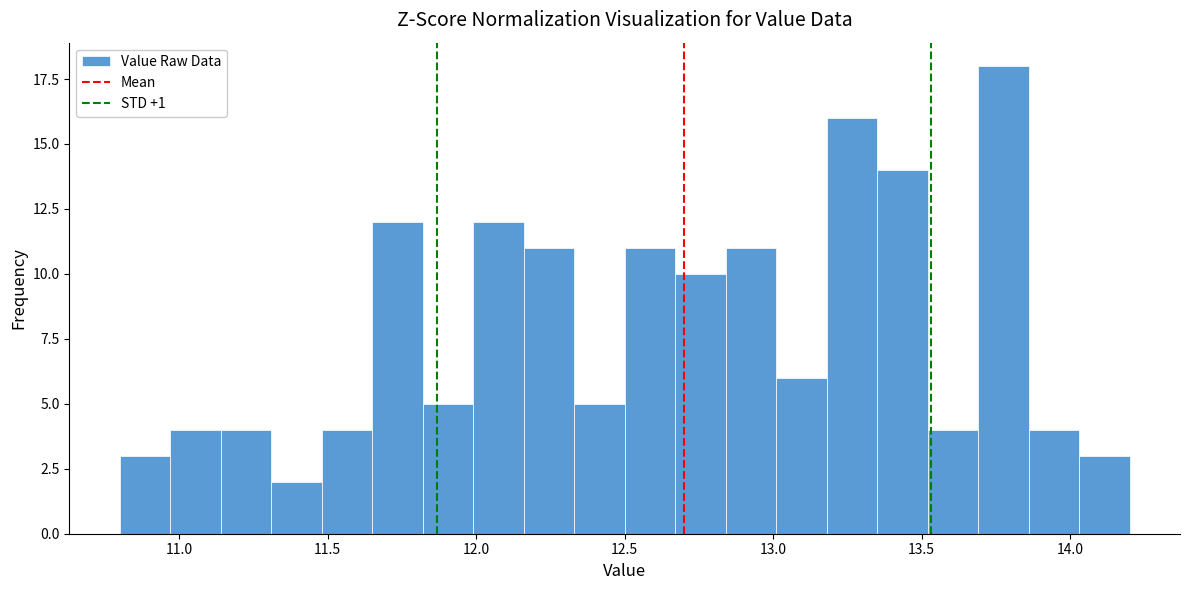

Read against the x-axis, roughly where is the centre of the tallest bar?

13.80